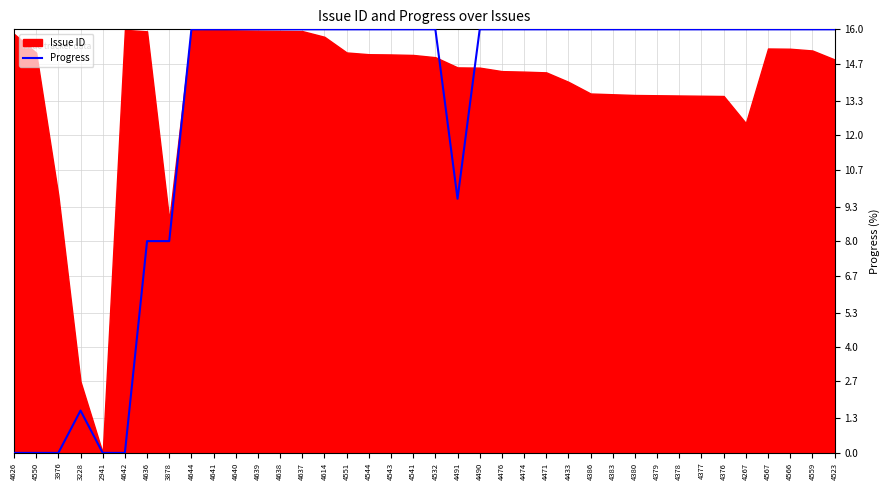

What is the average value?

12.9